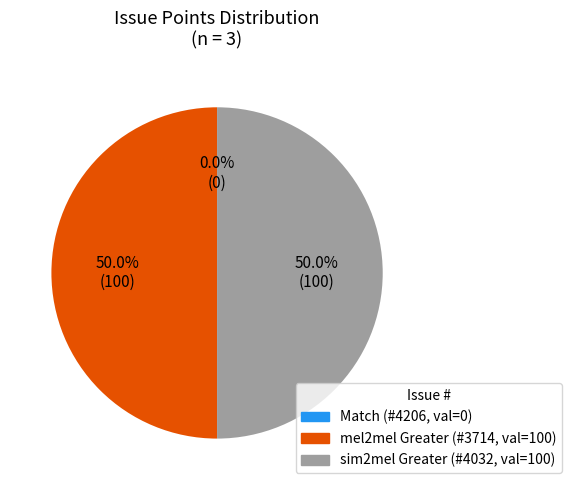

Is the sum of 3714 and 4206 greater than half?

No